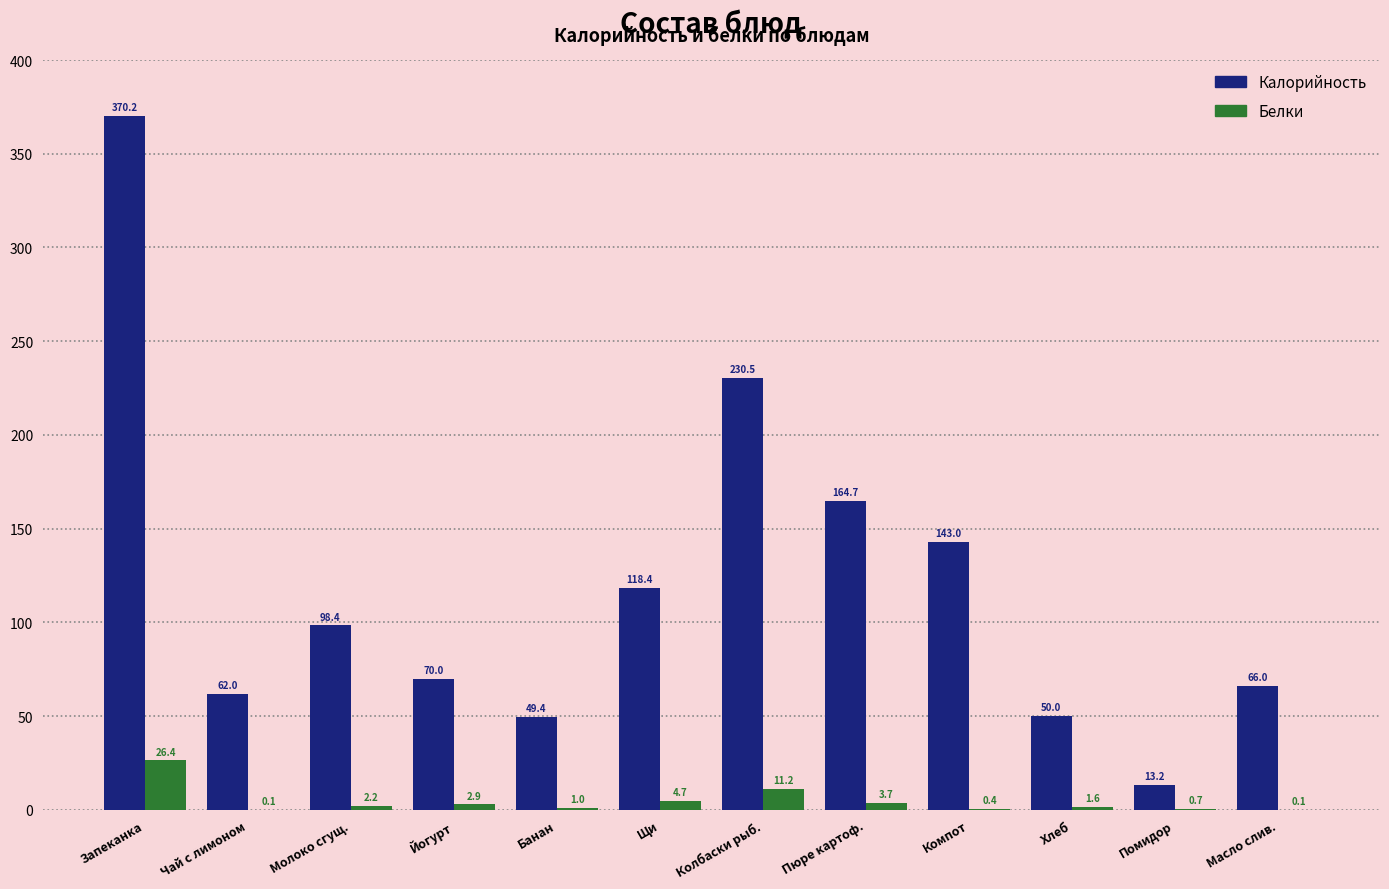

What is the sum of all Калорийность values?

1435.8